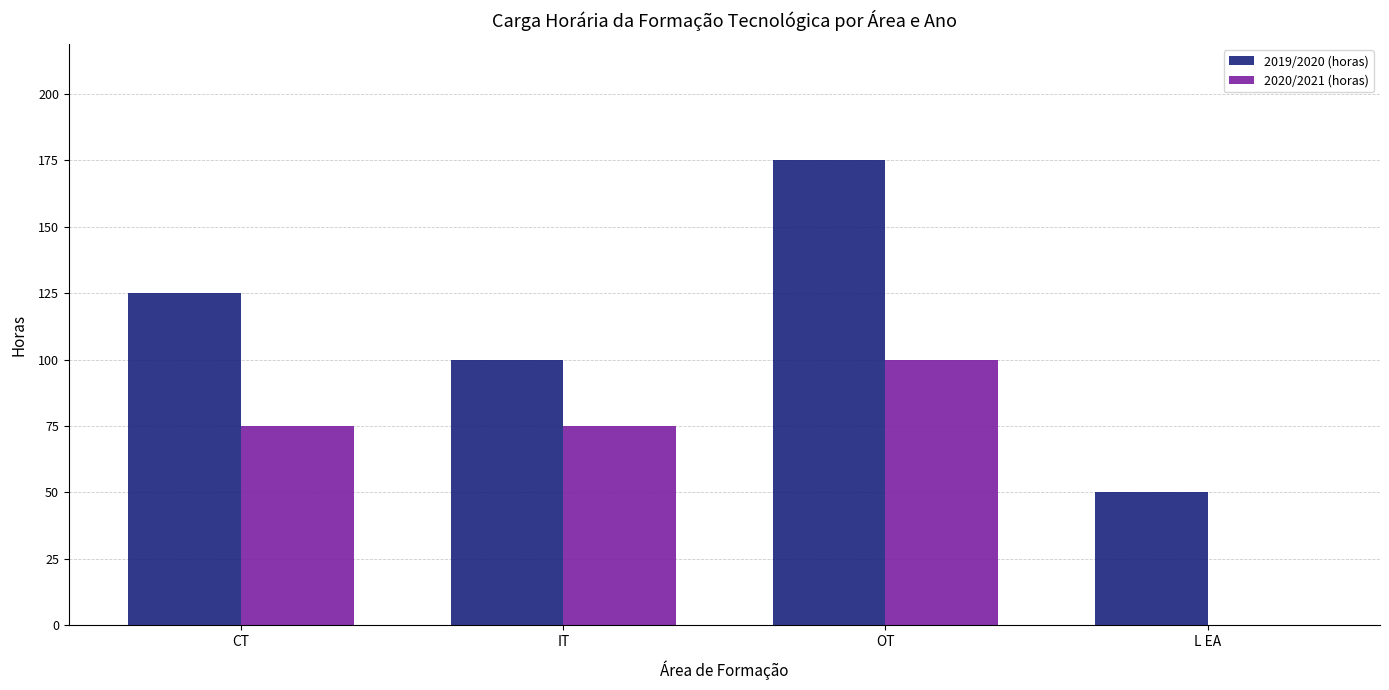

The 2020/2021 (horas) series shows 106 at IT. True or false?

False